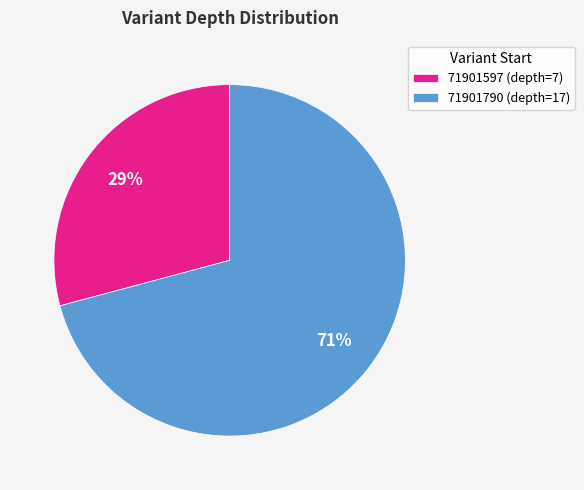

Count the number of slices in the pie.

2